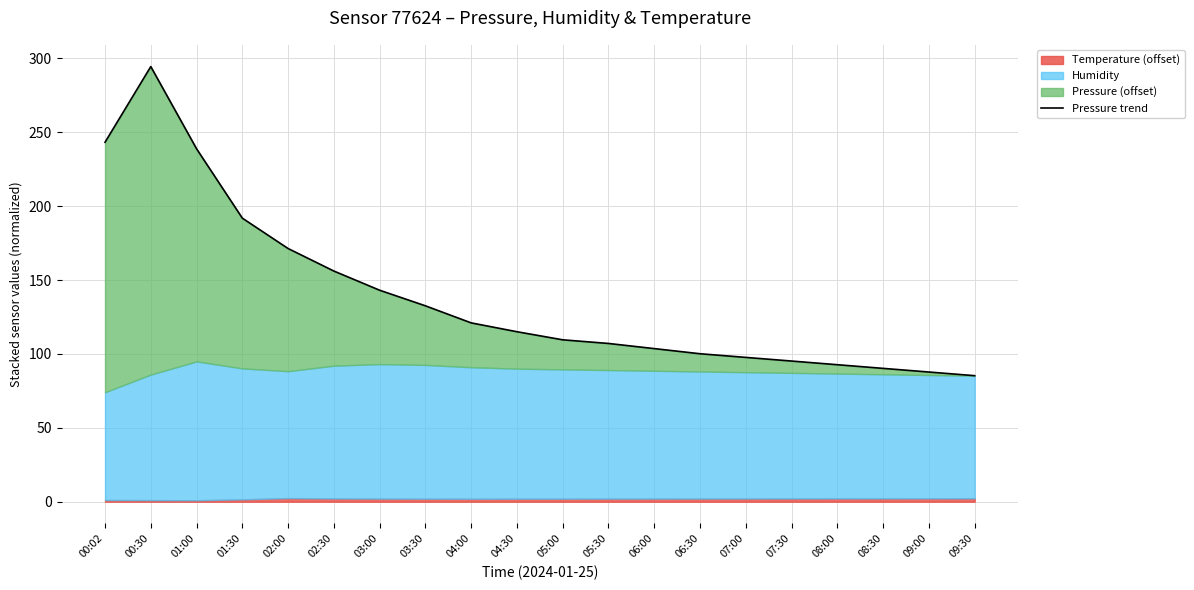

What is the difference between the maximum and minimum values?

209.2